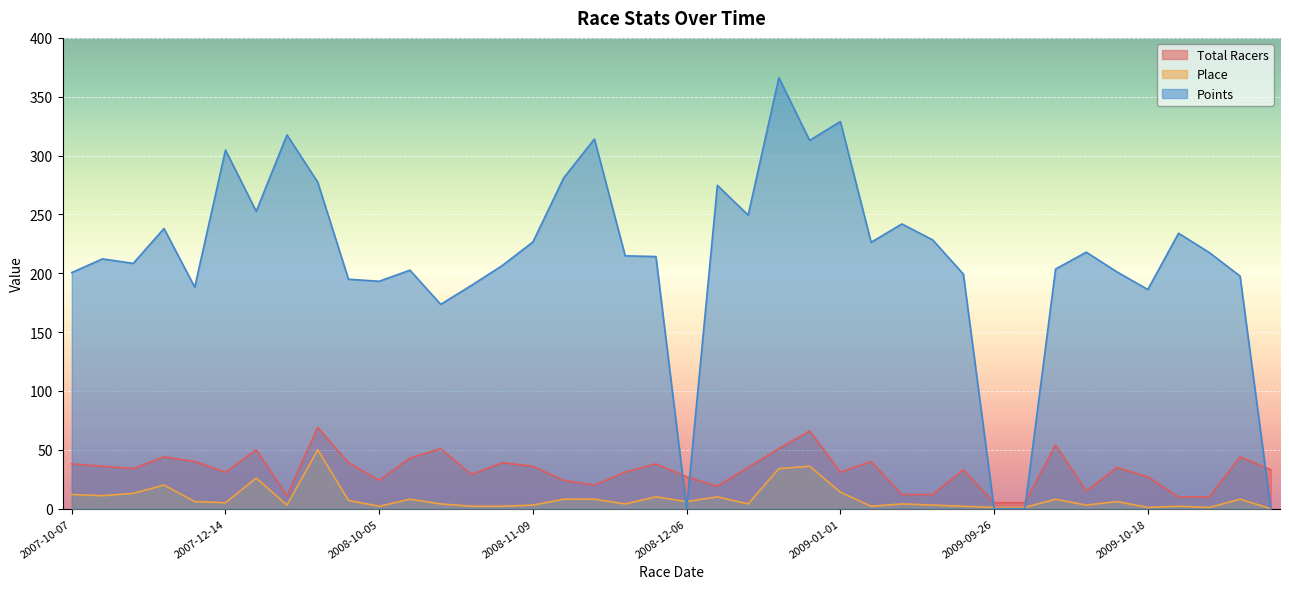

What is the sum of all Points values?

8496.9